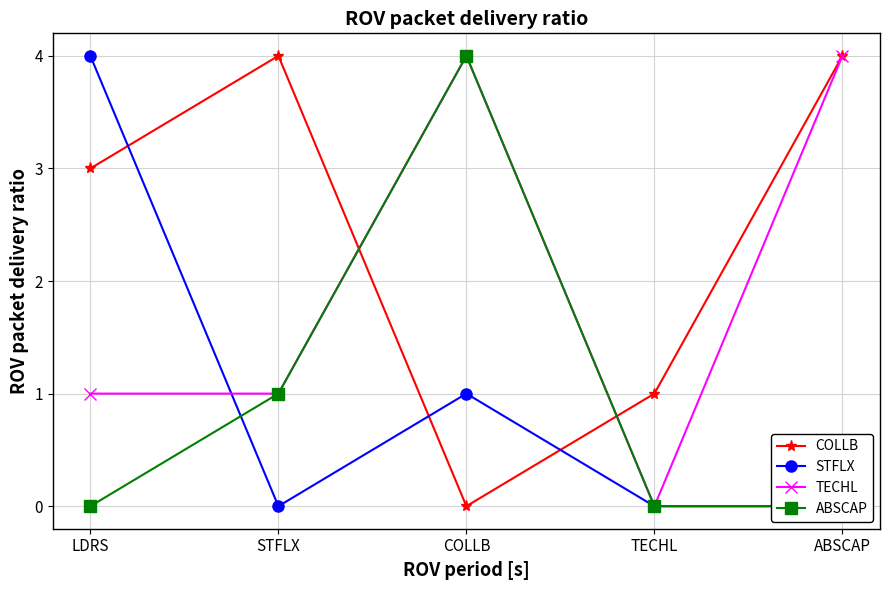

Does the chart display data point markers on the line(s)?

Yes